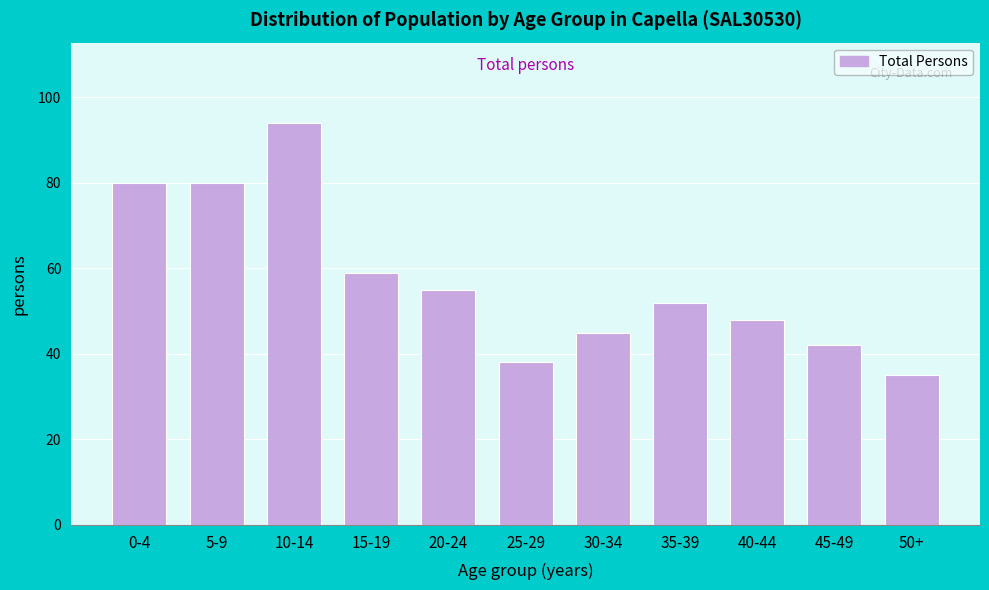

Reading right to left, extract all data points from this chart.

35	42	48	52	45	38	55	59	94	80	80